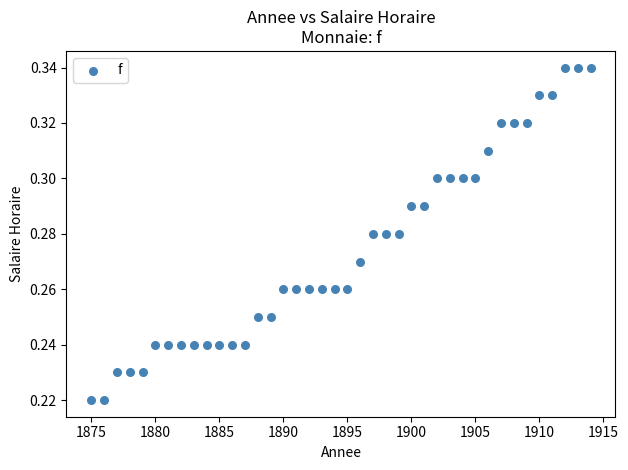

What is the range of X values (max minus min)?

39.0